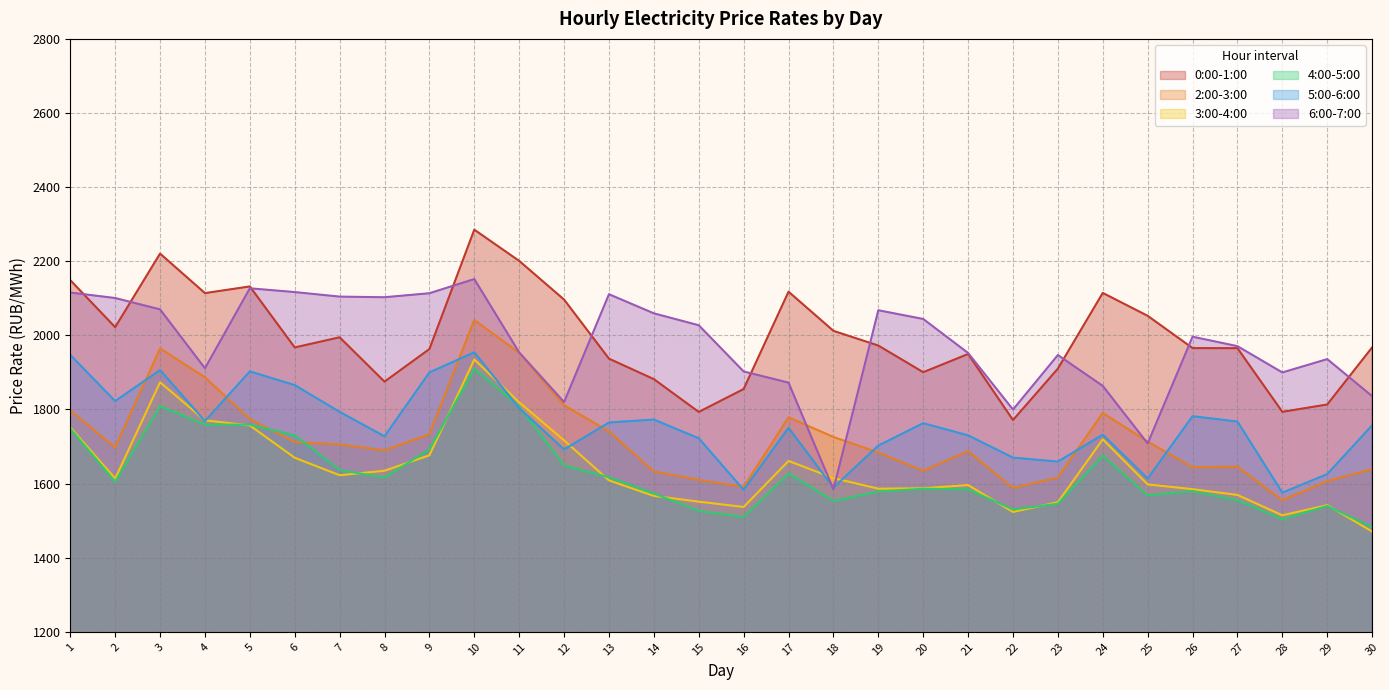

How many lines are shown in the chart?

6